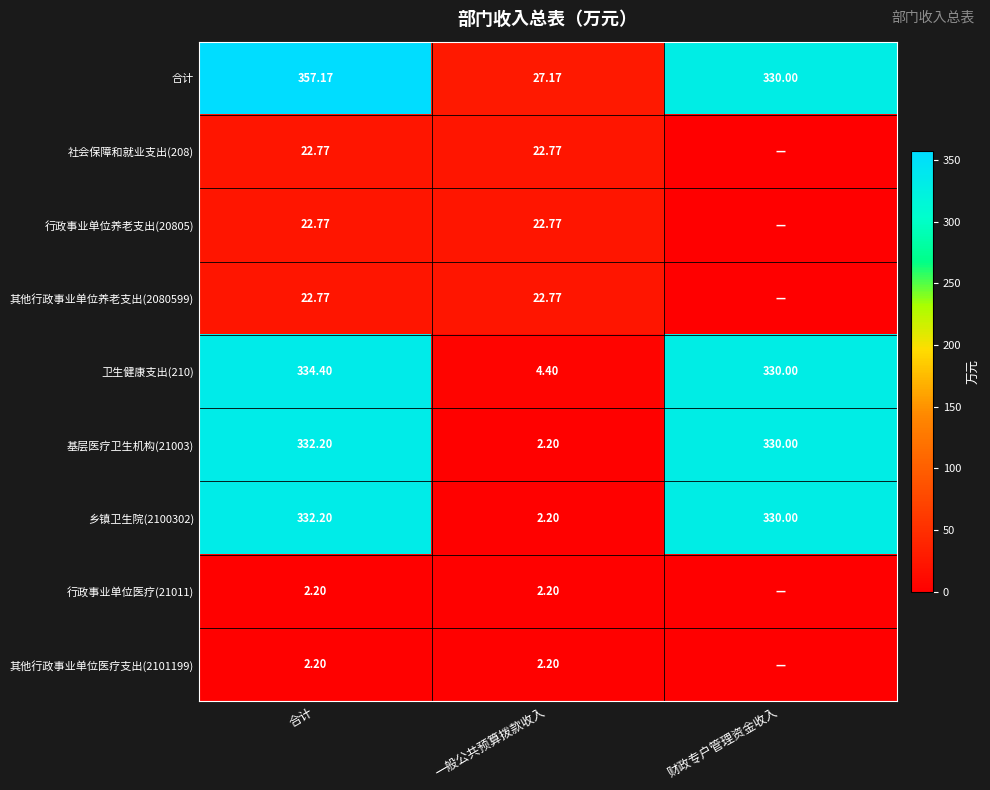

At which label does 乡镇卫生院(2100302) first exceed 330?

合计